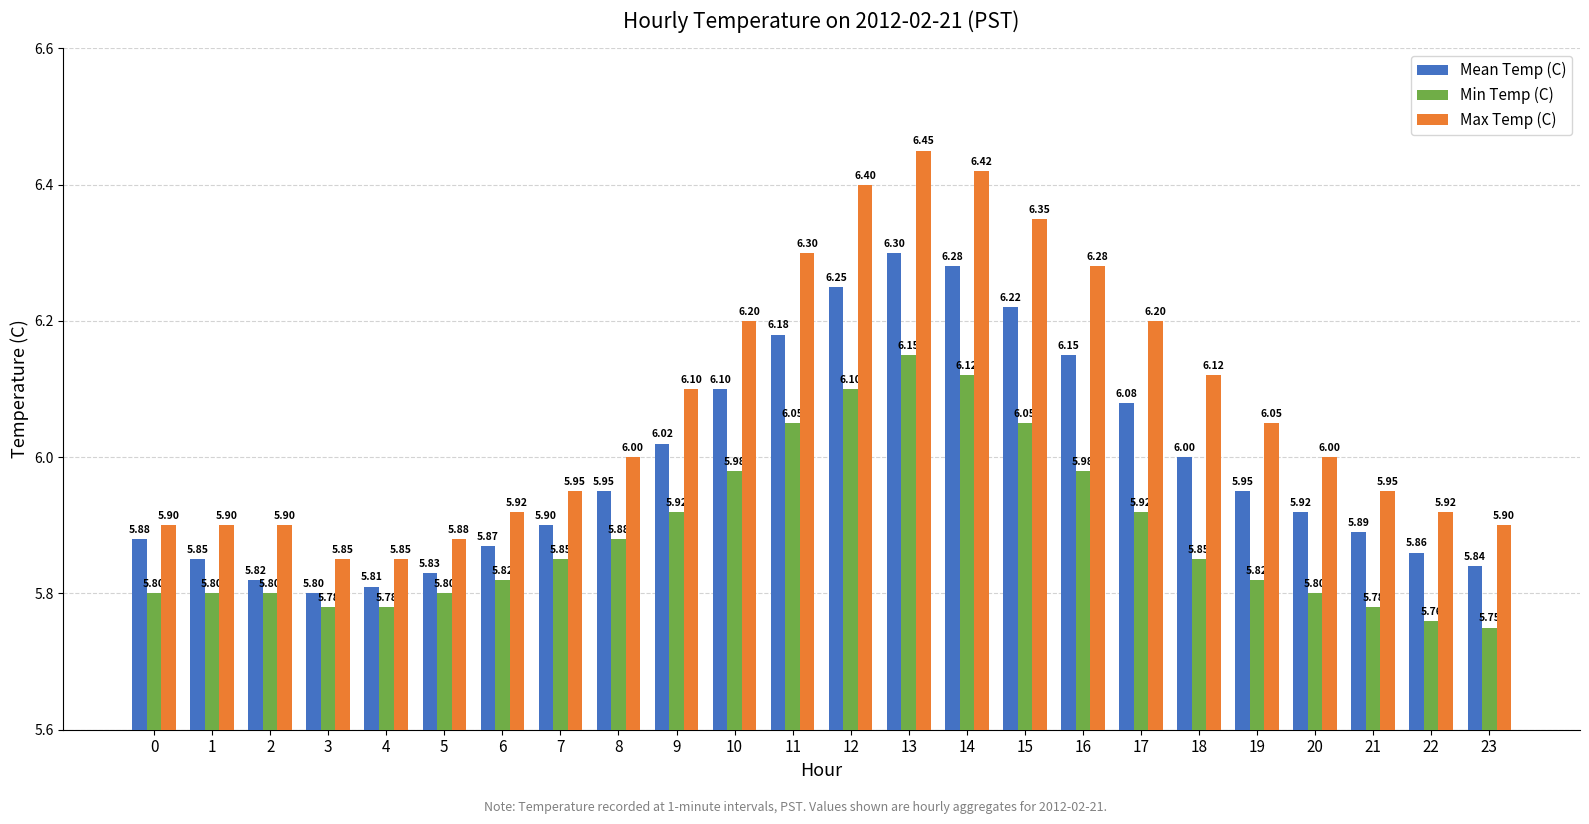

Is the value of Mean Temp (C) at 0 greater than the value of Max Temp (C) at 4?

Yes